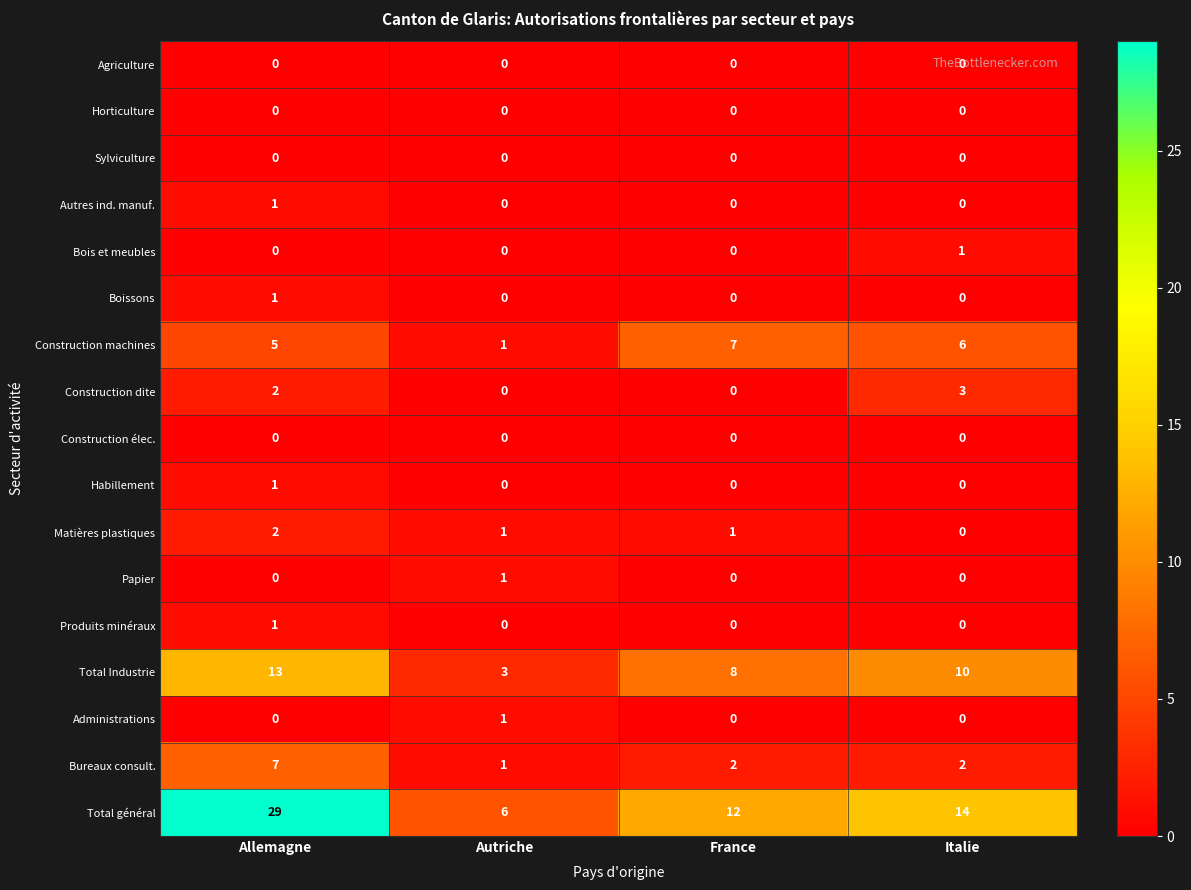

Which series has the widest spread of values?

Total général